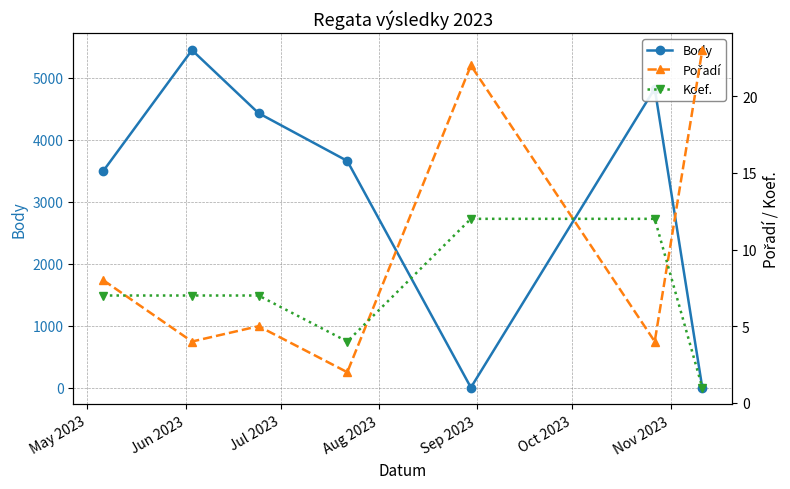

True or false: Body has more than 1 interior local peaks.

True